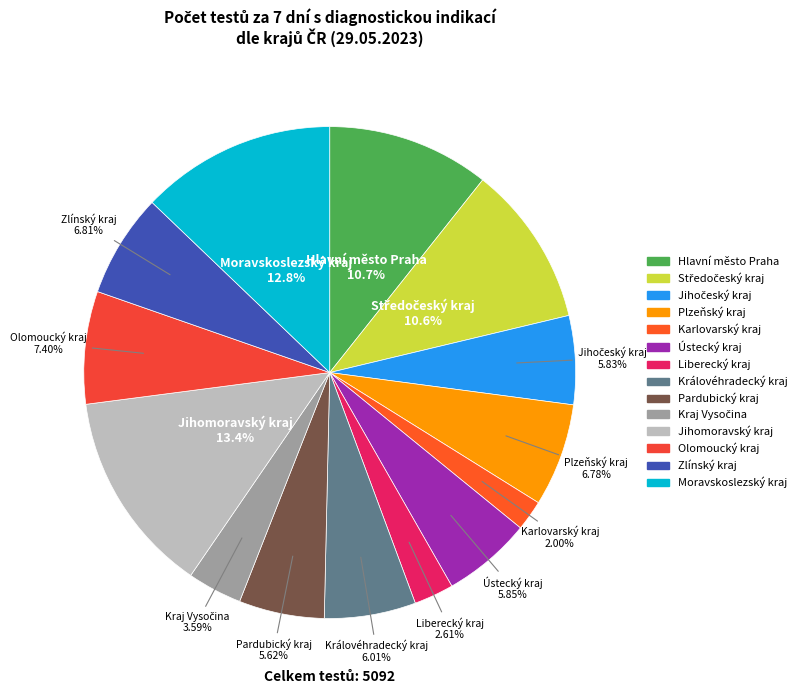

Which category has the smallest portion of the pie?

Karlovarský kraj